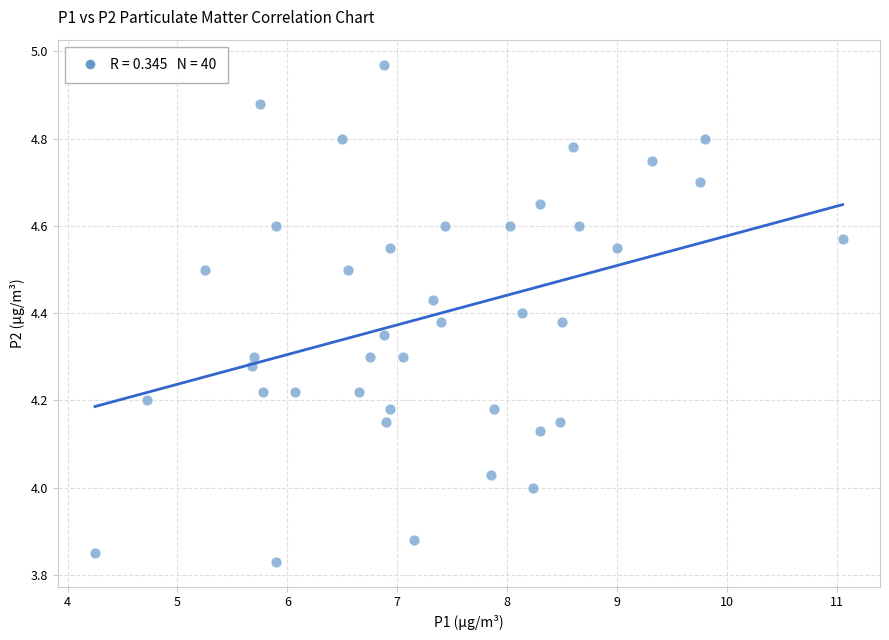

What is the range of Y values (max minus min)?

1.1